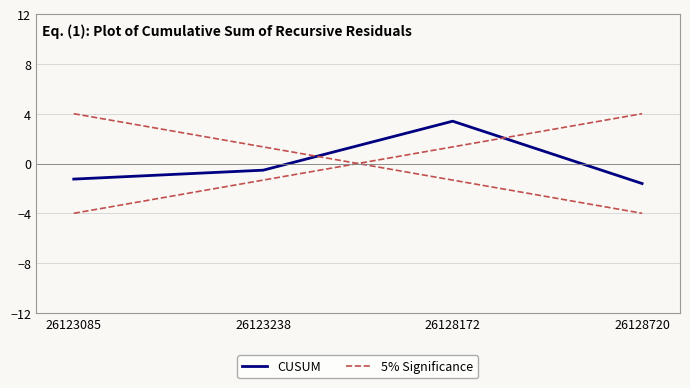

What is the value of the CUSUM point at the 3rd from the left?

3.4